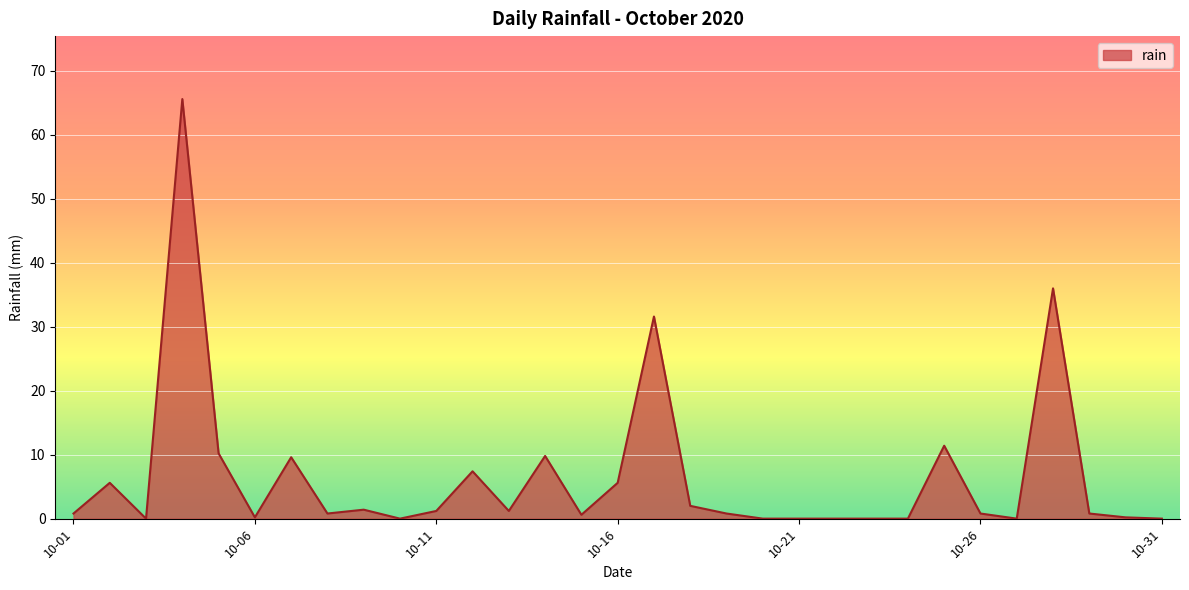

What is the difference between the second highest and minimum values?

36.0